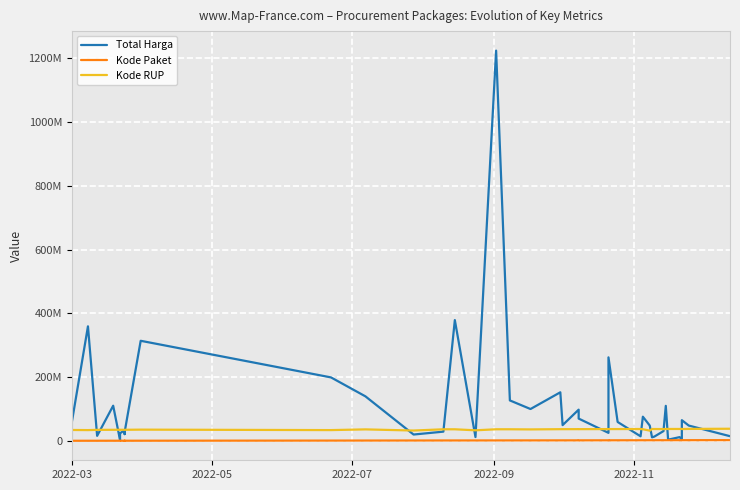

True or false: Total Harga and Kode Paket cross at least once.

False